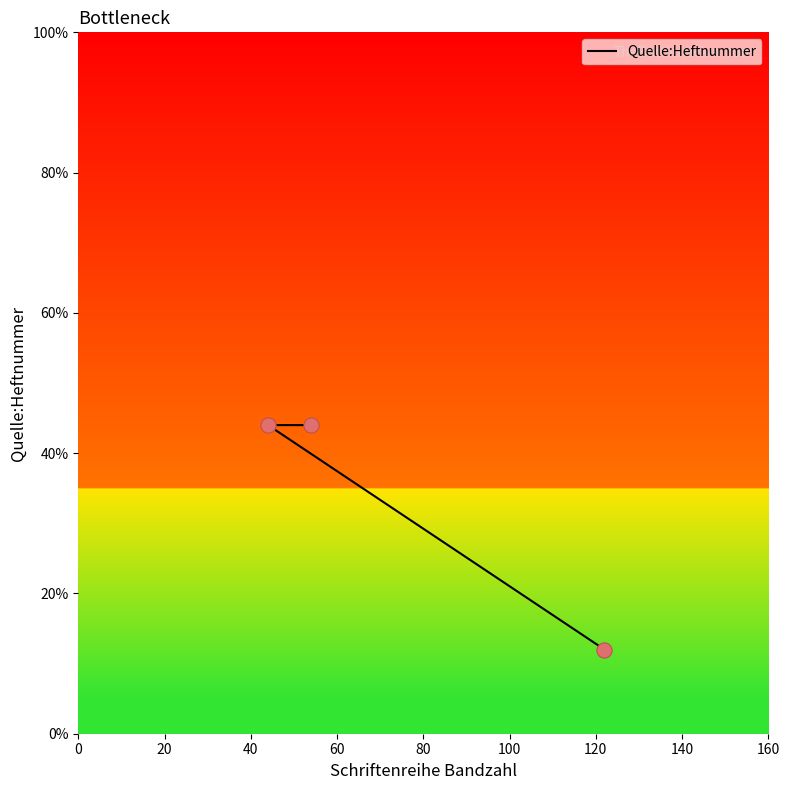

What is the ratio of the value at 0 to the value at 40?

3.7